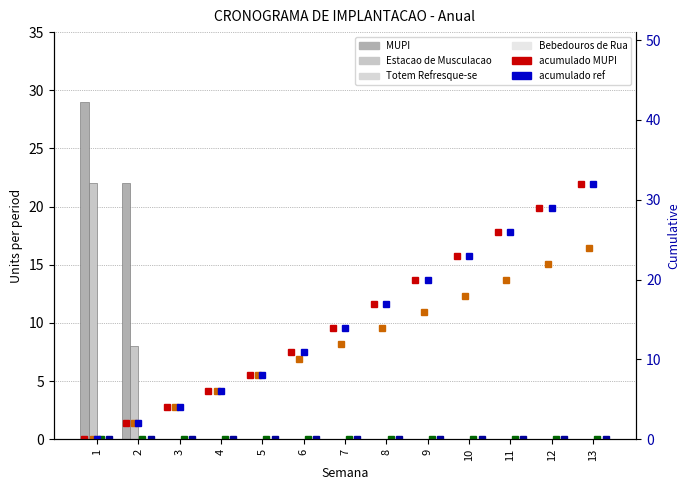

List the labels in order of MUPI value, smallest first.

3, 4, 5, 6, 7, 8, 9, 10, 11, 12, 13, 2, 1